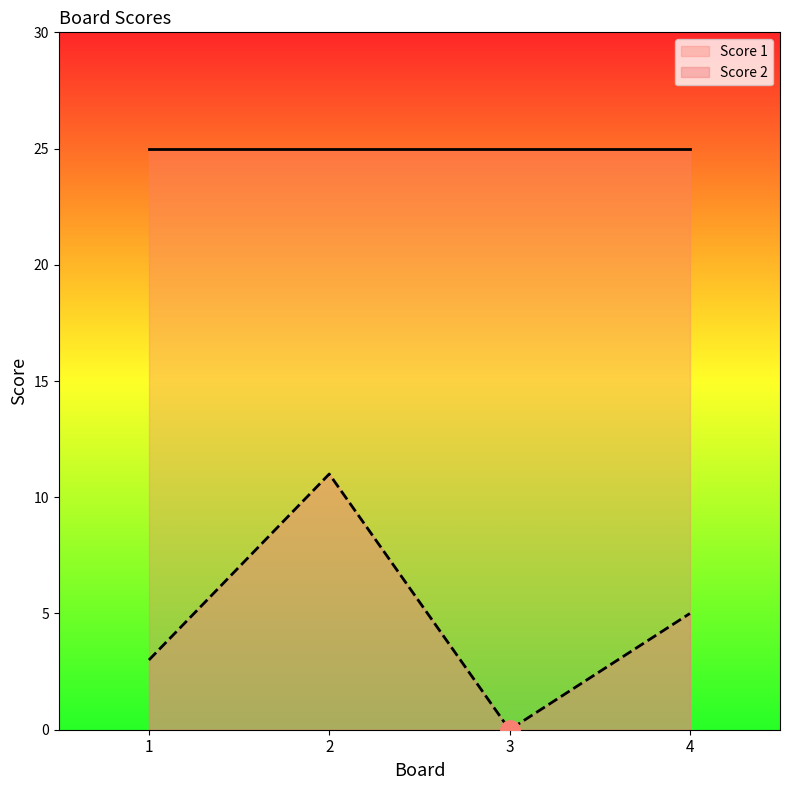

What is the maximum value shown in the chart?

25